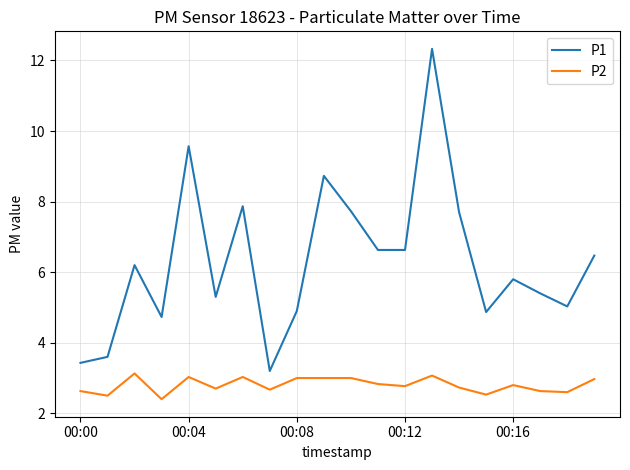

True or false: P1 and P2 cross at least once.

False